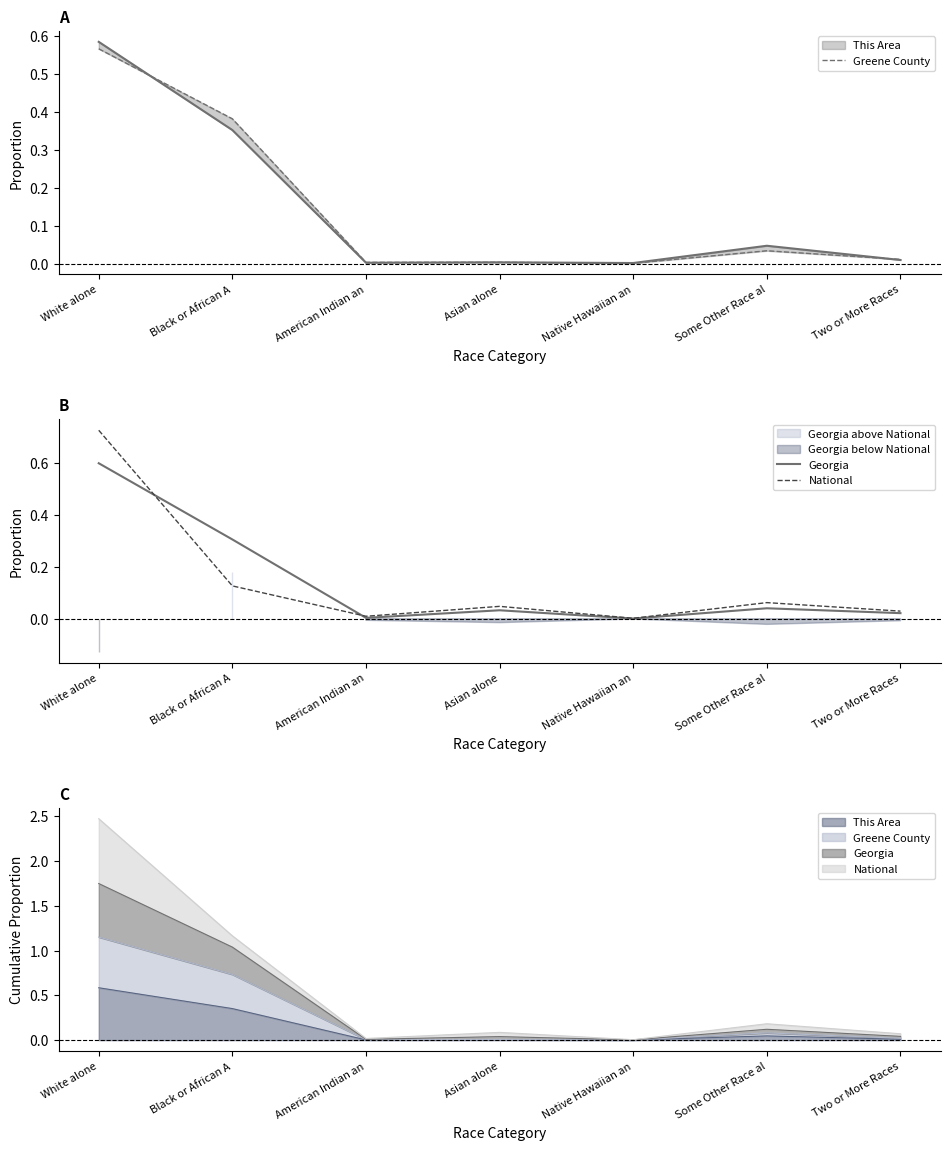

At how many categories does at least one series exceed 0?

7